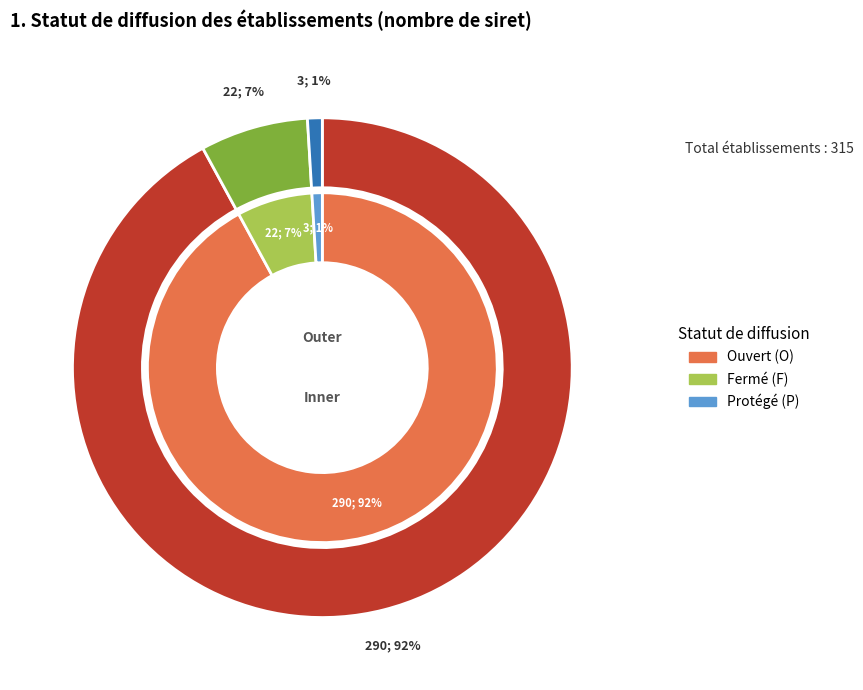

What is the change in value from O to P?

-287